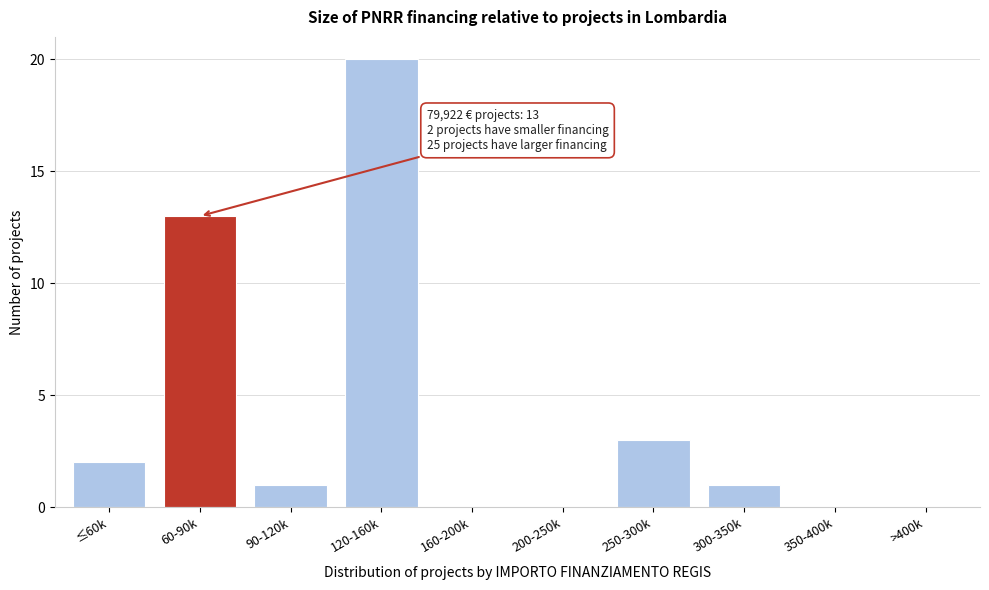

Reading left to right, list all the values displayed in this chart.

≤60k=2	60-90k=13	90-120k=1	120-160k=20	160-200k=0	200-250k=0	250-300k=3	300-350k=1	350-400k=0	>400k=0